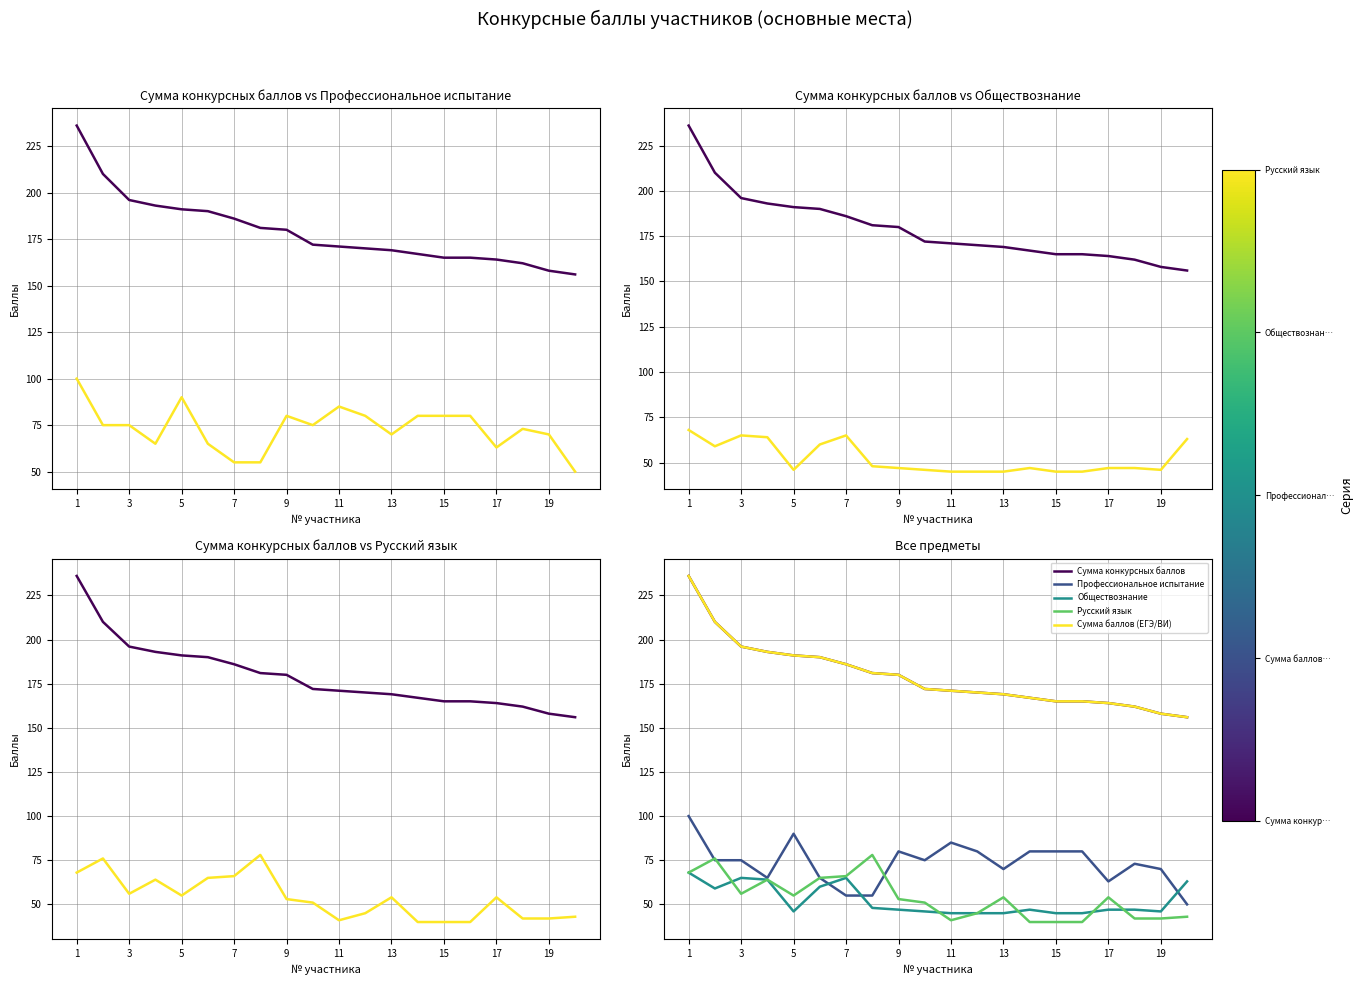

Reading right to left, extract all data points from this chart.

Сумма конкурсных баллов: 156	158	162	164	165	165	167	169	170	171	172	180	181	186	190	191	193	196	210	236
Профессиональное испытание: 50	70	73	63	80	80	80	70	80	85	75	80	55	55	65	90	65	75	75	100
Обществознание: 63	46	47	47	45	45	47	45	45	45	46	47	48	65	60	46	64	65	59	68
Русский язык: 43	42	42	54	40	40	40	54	45	41	51	53	78	66	65	55	64	56	76	68
Сумма баллов (ЕГЭ/ВИ): 156	158	162	164	165	165	167	169	170	171	172	180	181	186	190	191	193	196	210	236